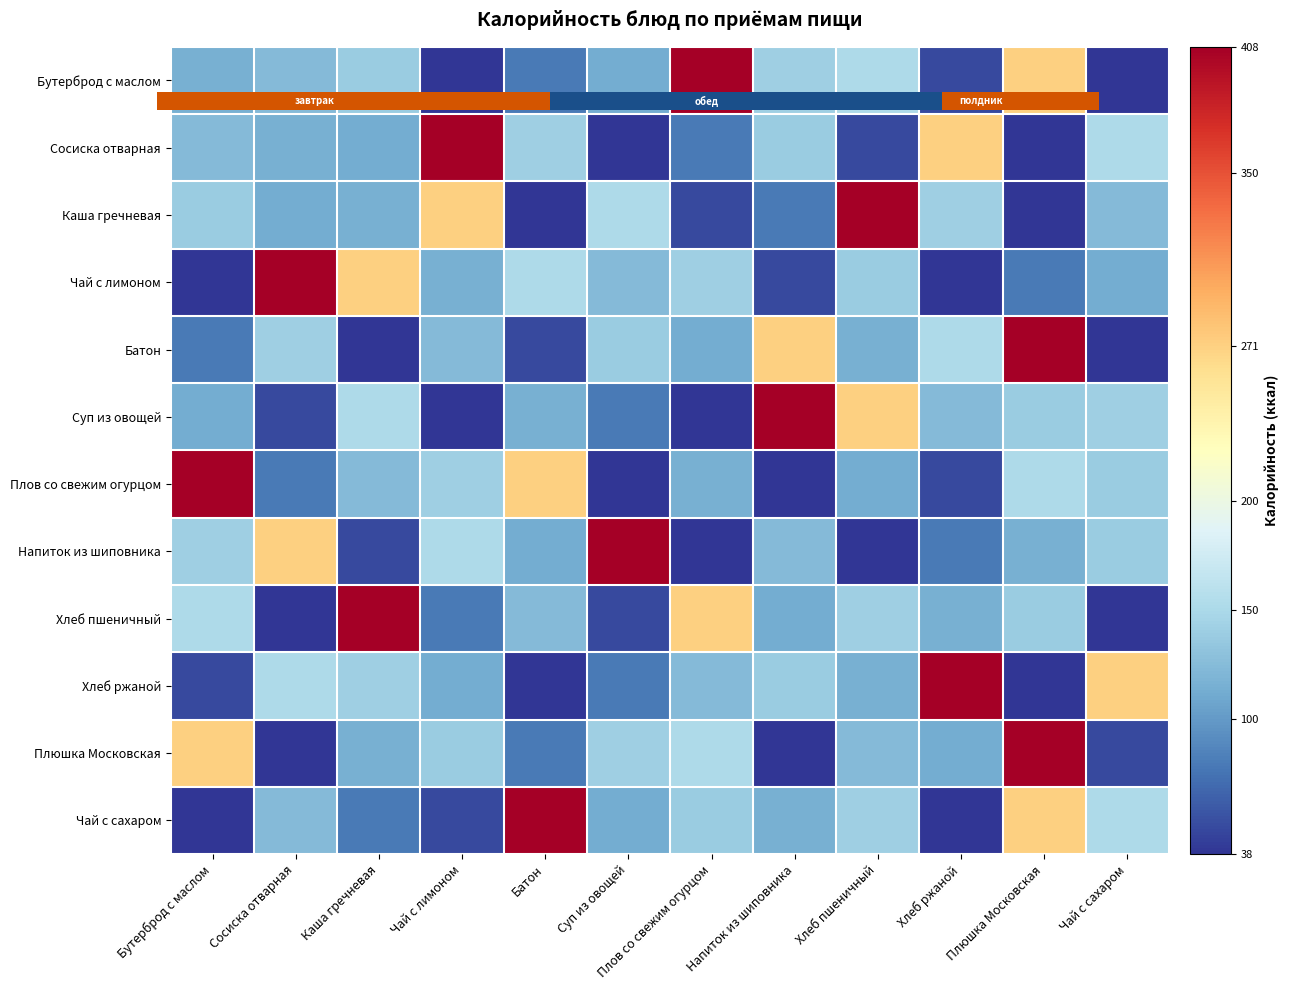

Rank the series at Напиток из шиповника from lowest to highest value.

Плов со свежим огурцом, Плюшка Московская, Чай с лимоном, Каша гречневая, Хлеб пшеничный, Чай с сахаром, Напиток из шиповника, Сосиска отварная, Хлеб ржаной, Бутерброд с маслом, Батон, Суп из овощей